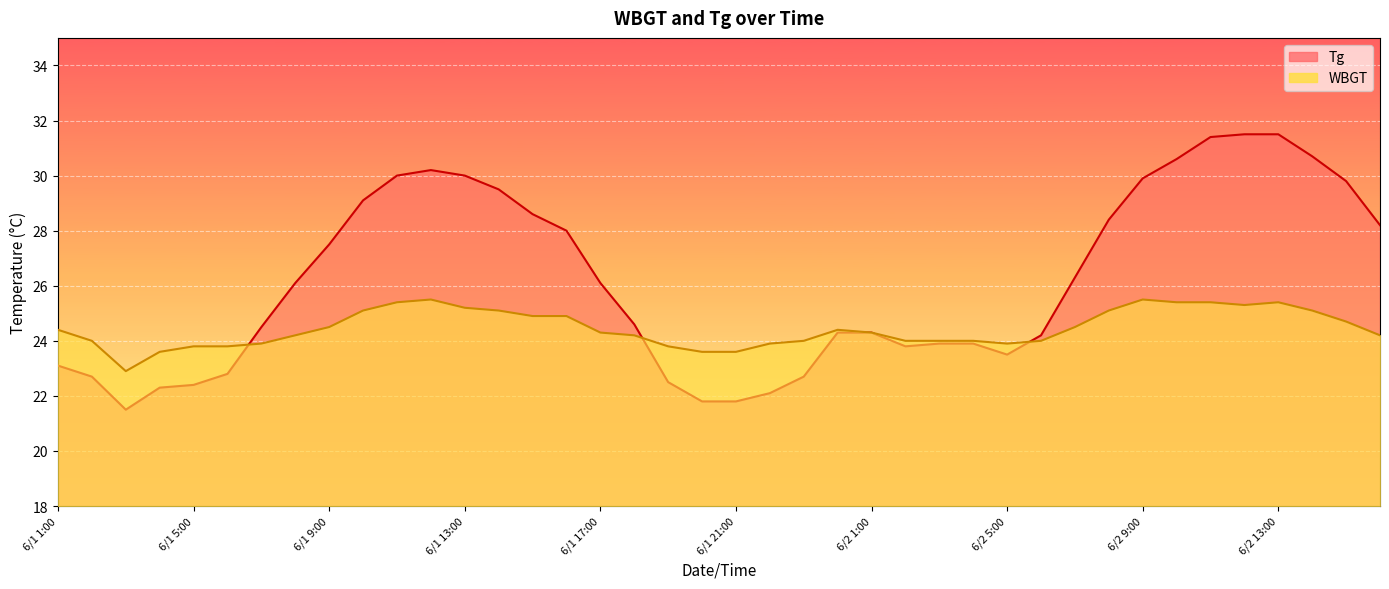

How many intersections are there between Tg and WBGT?

3